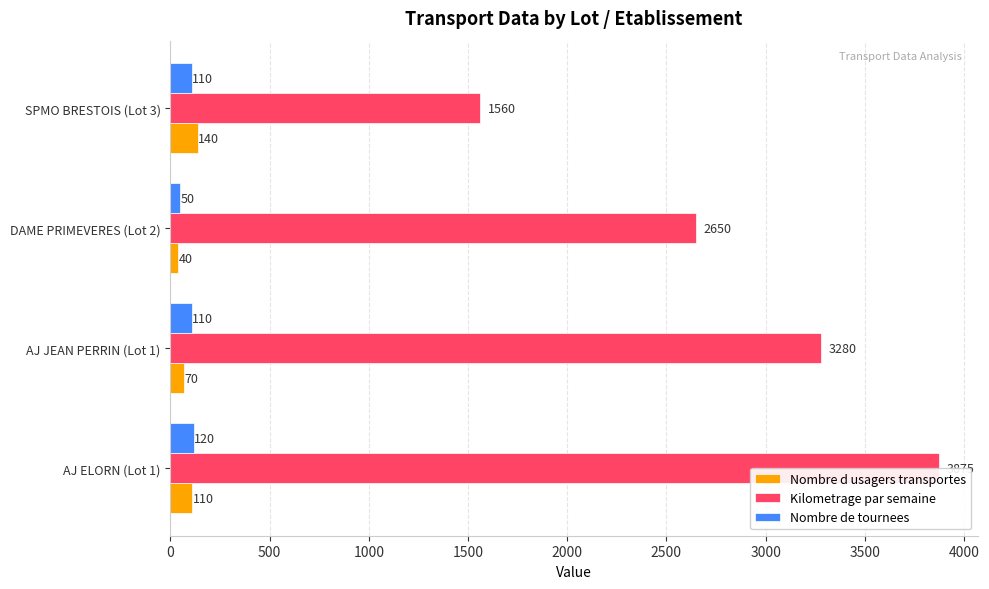

What are all the series names shown in the legend?

Nombre d usagers transportes, Kilometrage par semaine, Nombre de tournees